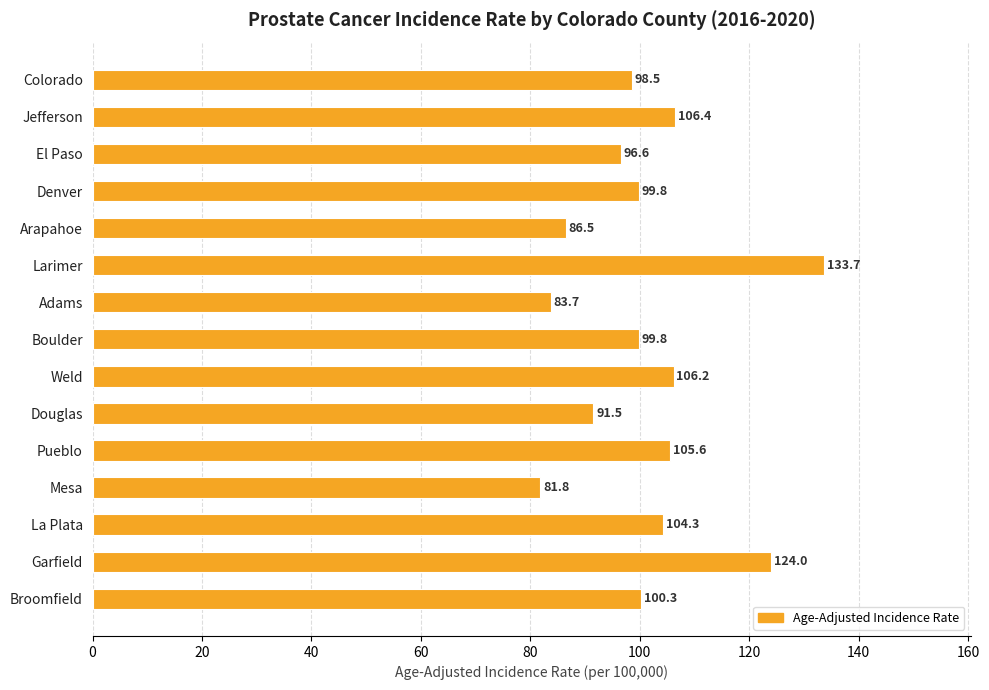

What is the sum of all values?

1518.7